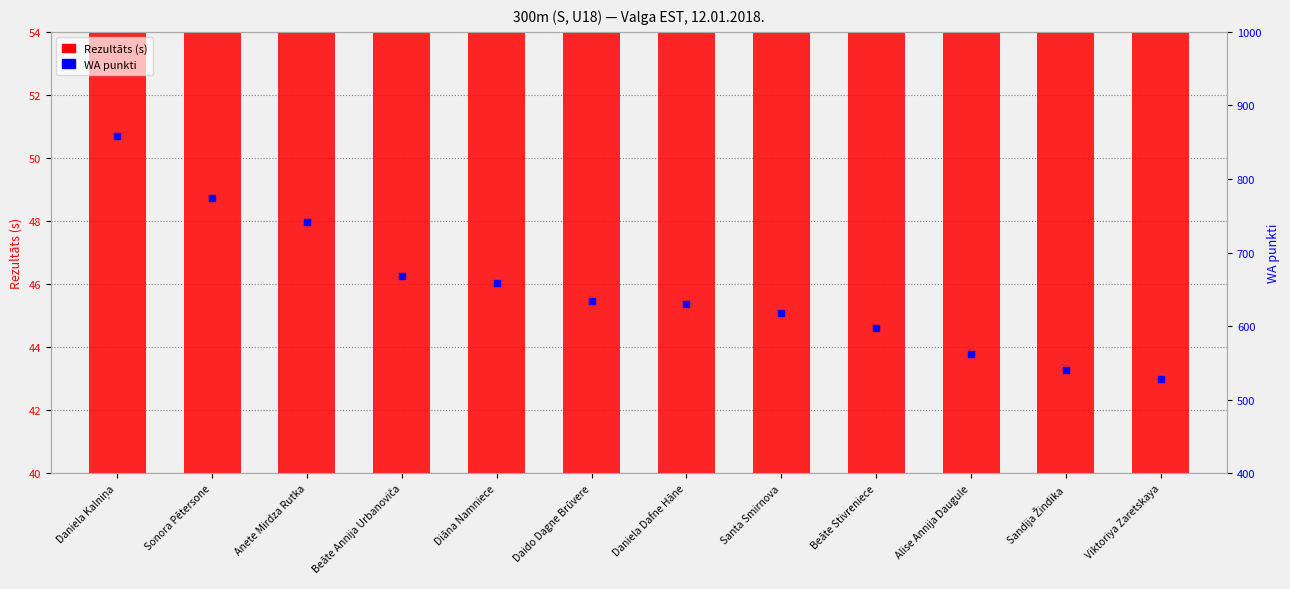

Is the value of WA punkti at Daniela Dafne Hāne greater than the value of Rezultāts (s) at Beāte Stivreniece?

Yes